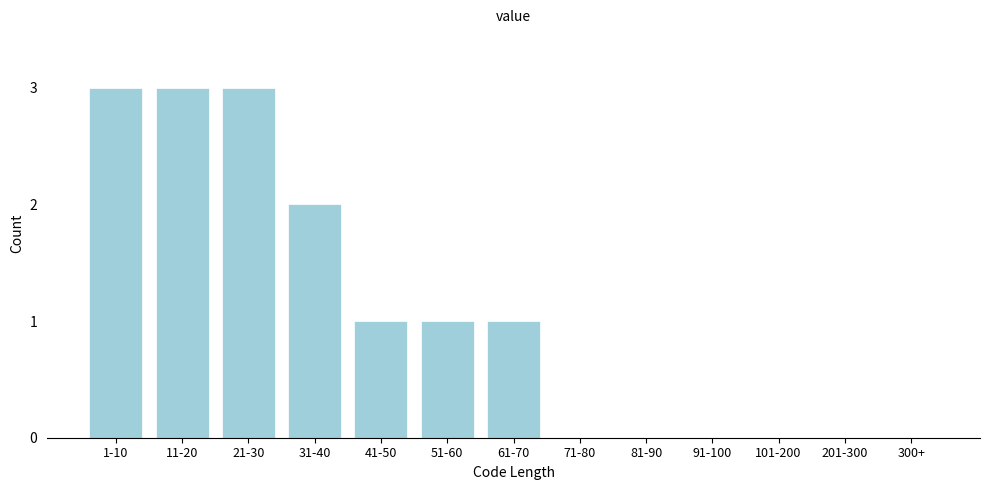

Reading left to right, transcribe all the data shown in this chart.

1-10=3	11-20=3	21-30=3	31-40=2	41-50=1	51-60=1	61-70=1	71-80=0	81-90=0	91-100=0	101-200=0	201-300=0	300+=0